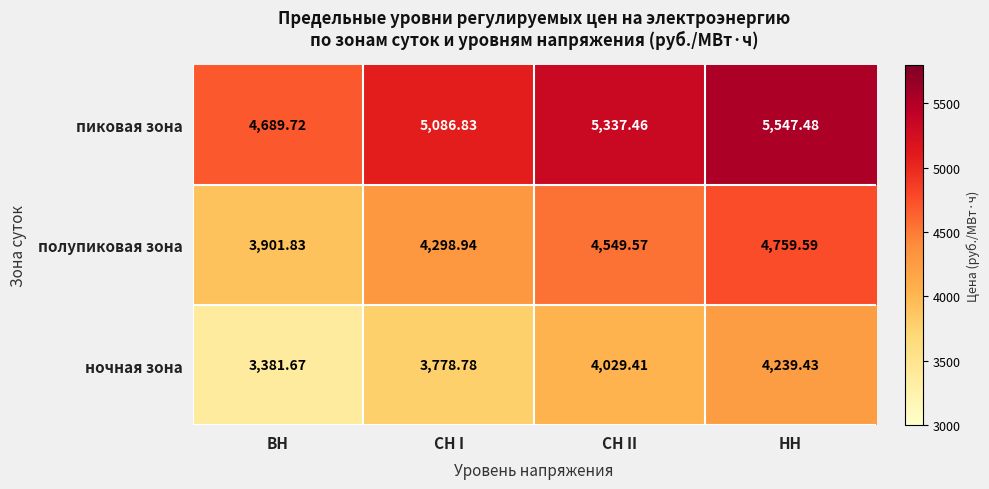

Which series has the largest total across all categories?

пиковая зона